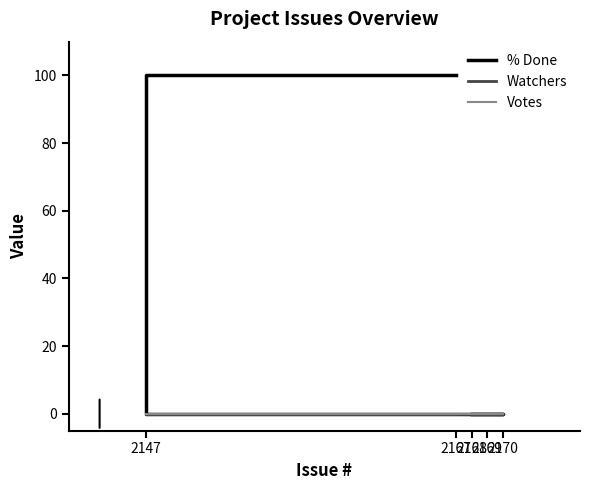

The % Done series shows 0 at 2170. True or false?

True